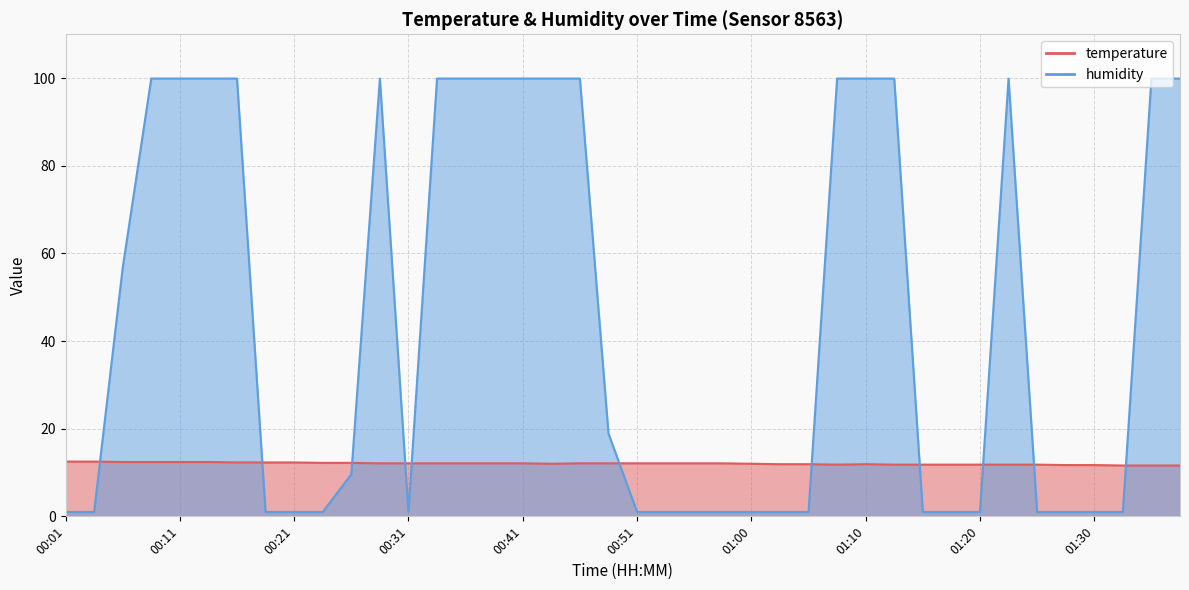

What is the total value across all series at 01:22?

111.7